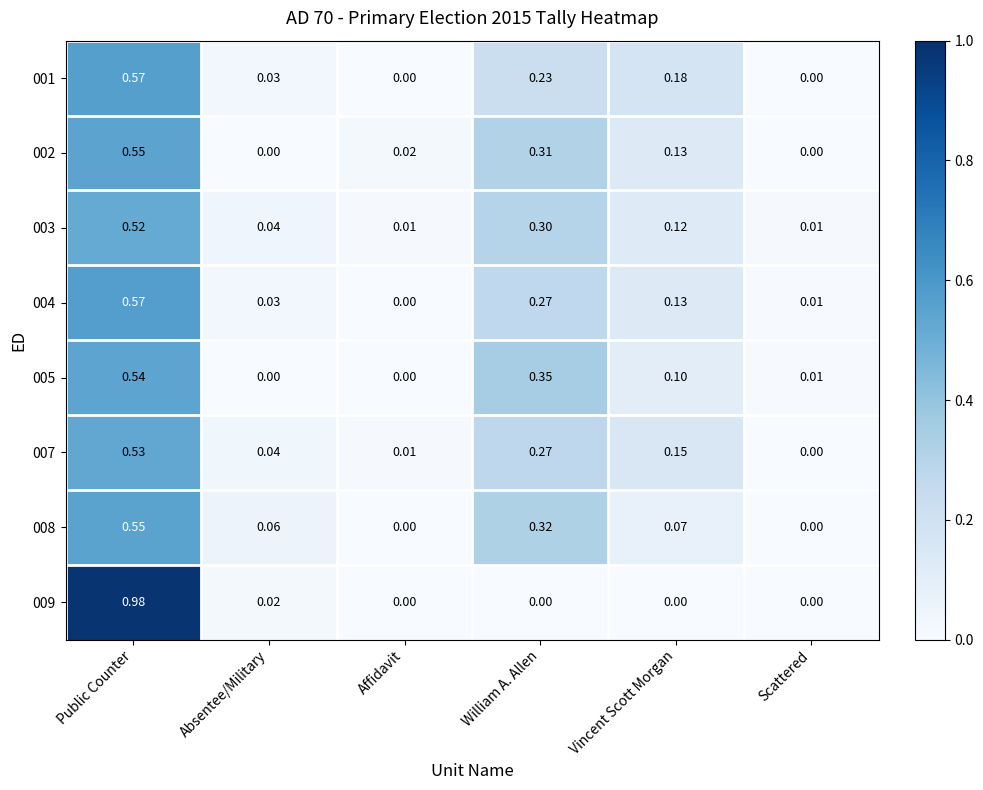

Where is 004 nearest to the value 0?

Affidavit